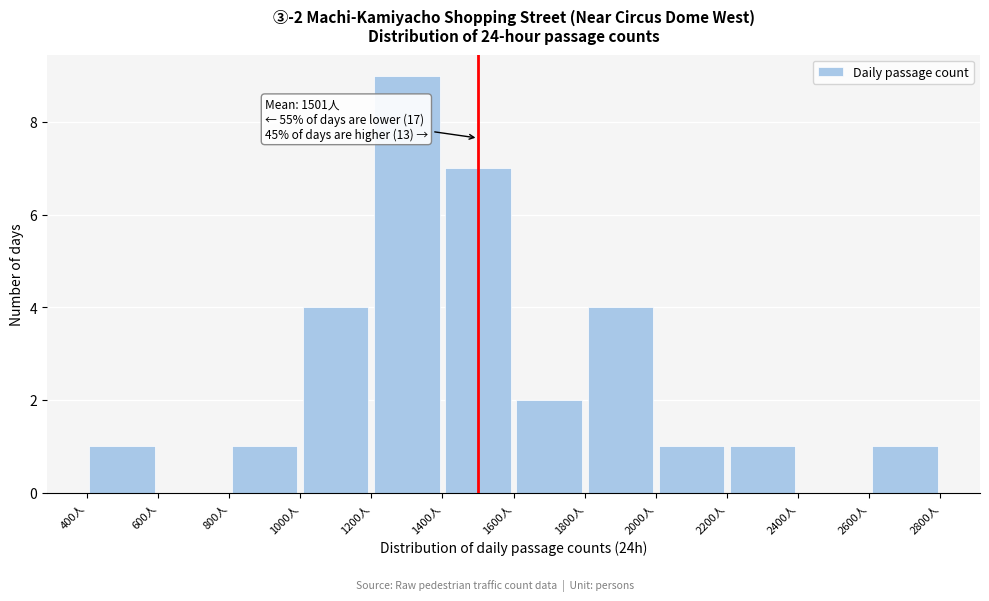

Which range on the x-axis has the tallest bar?

1200 to 1400